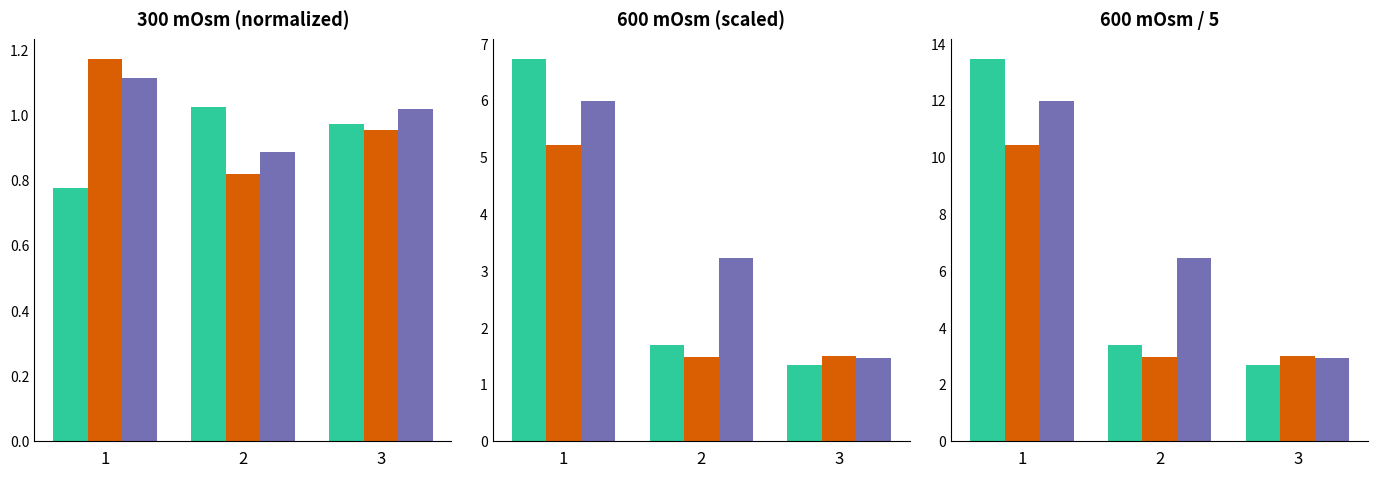

Between 3 and 1, which is larger?

1